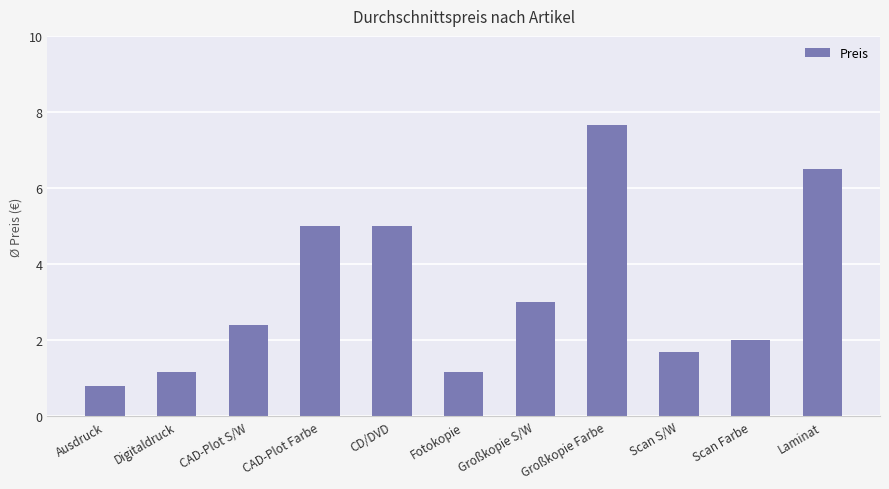

True or false: the data shows 0.8 at Ausdruck.

True